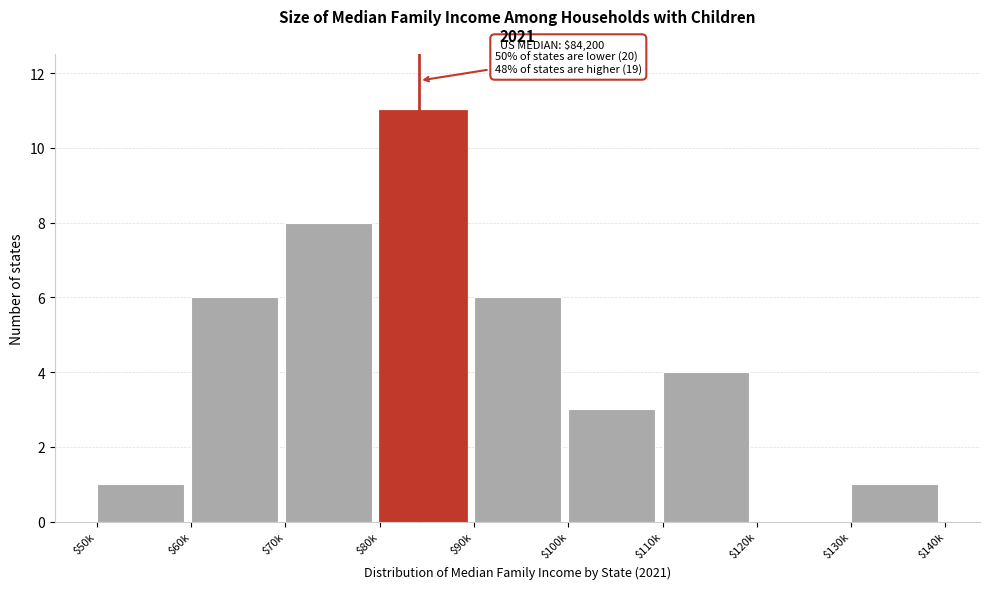

Which label corresponds to the largest value in the chart?

$80k